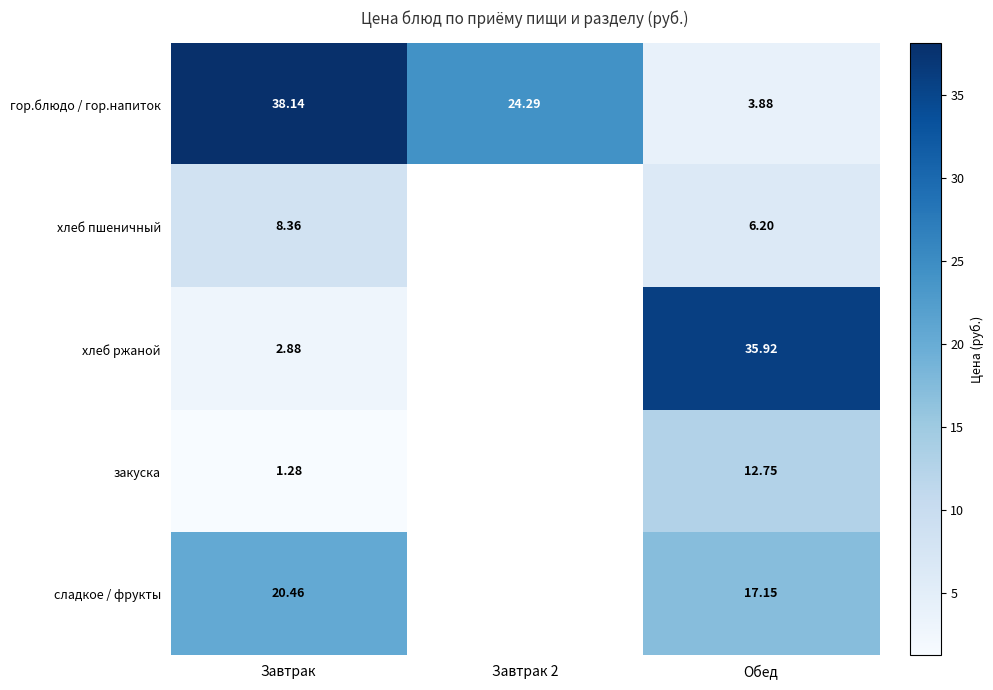

Where is гор.блюдо / гор.напиток nearest to the value 21?

Завтрак 2